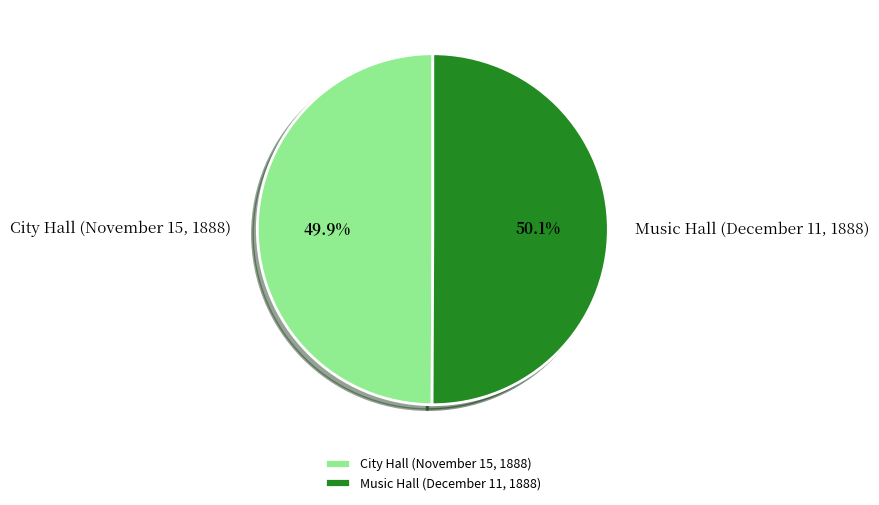

What portion of the pie excludes City Hall (November 15, 1888)?

50.1%